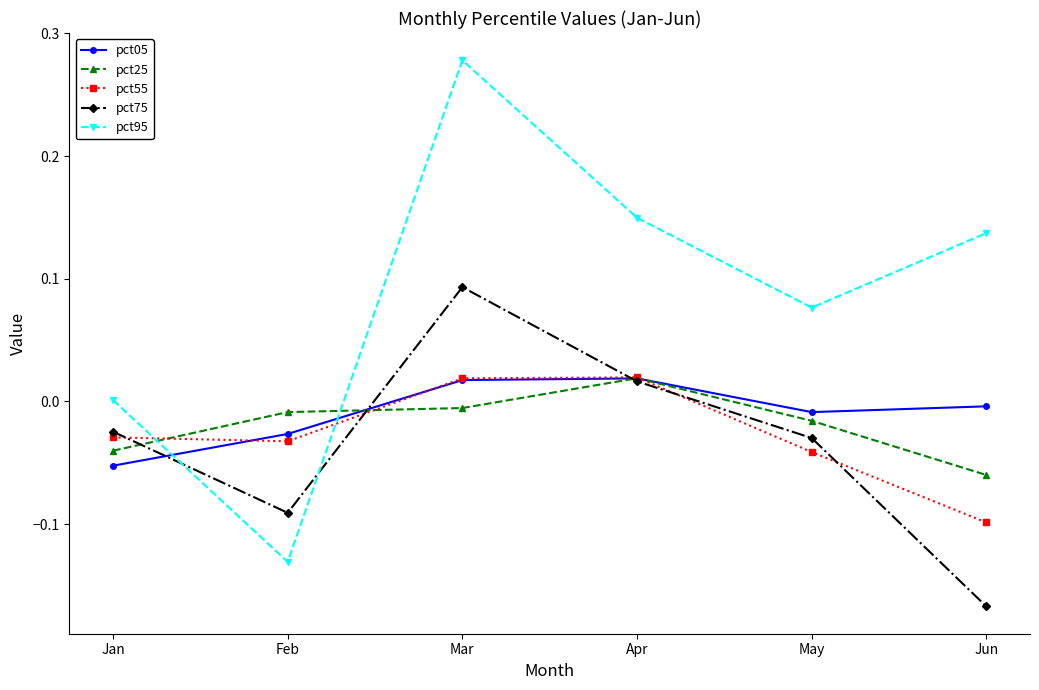

Where is the first local minimum for pct05?

May